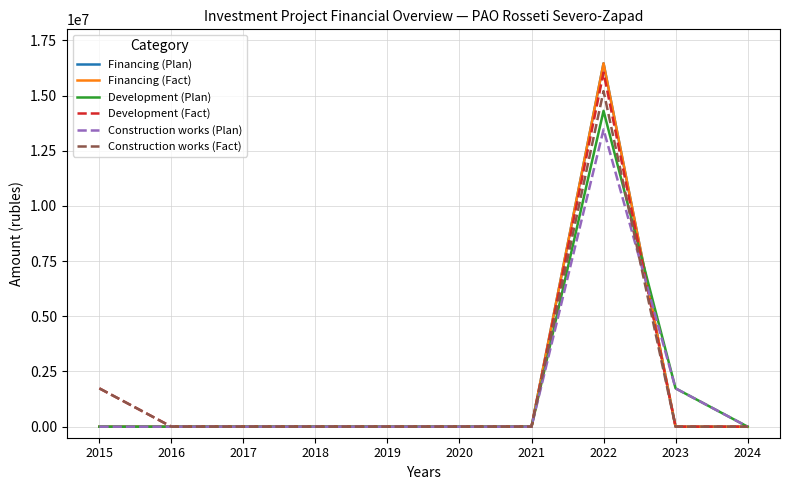

Reading left to right, transcribe all the data shown in this chart.

Financing (Plan): 0	0	0	0	0	0	0	16461144	0	0
Financing (Fact): 0	0	0	0	0	0	0	16461144	0	0
Development (Plan): 0	0	0	0	0	0	0	14307695	1735613	0
Development (Fact): 1735613	0	0	0	0	0	0	16043308	0	0
Construction works (Plan): 0	0	0	0	0	0	0	13464131	1735613	0
Construction works (Fact): 1735613	0	0	0	0	0	0	15199744	0	0